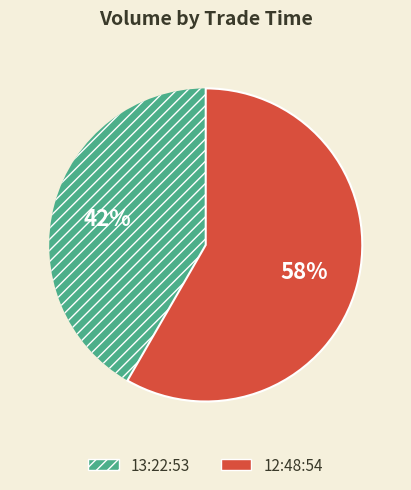

Does any single category account for the majority?

Yes